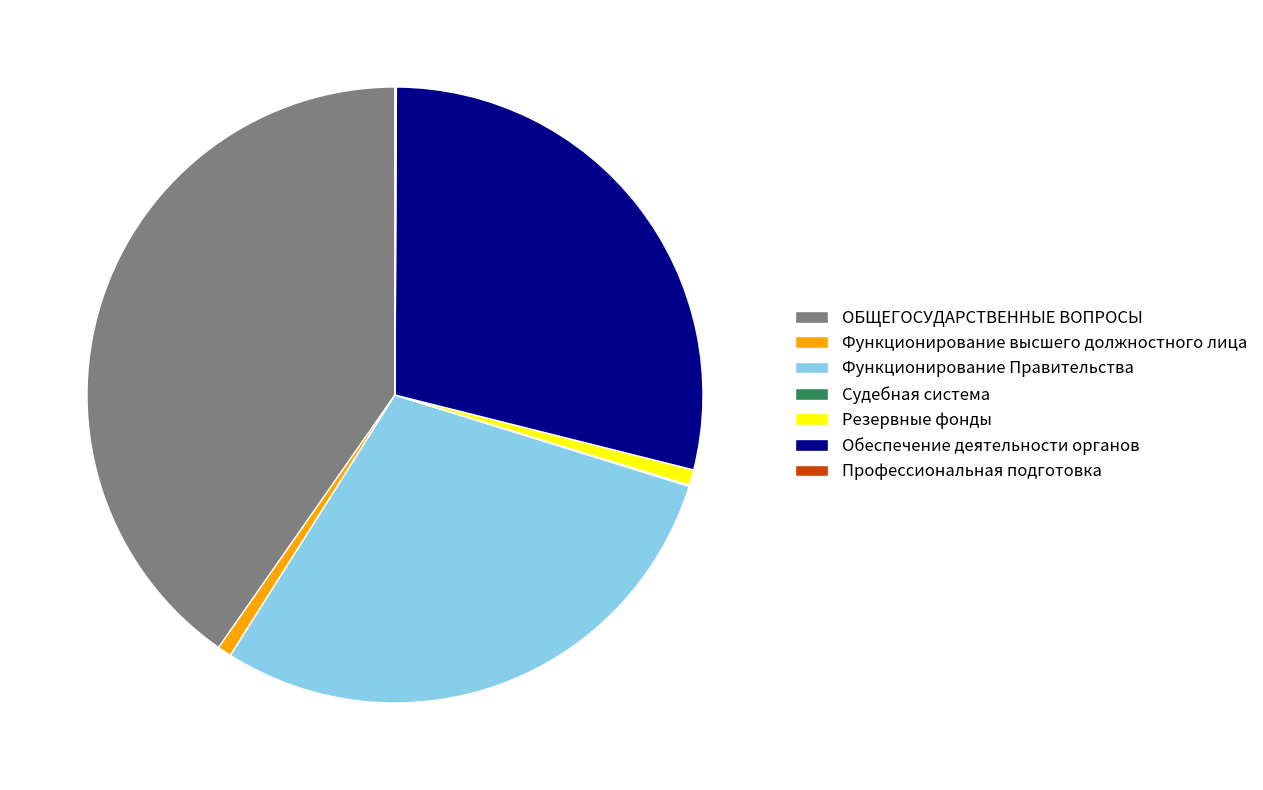

Approximately how many times larger is the value at Функционирование высшего должностного лица compared to Резервные фонды?

0.9